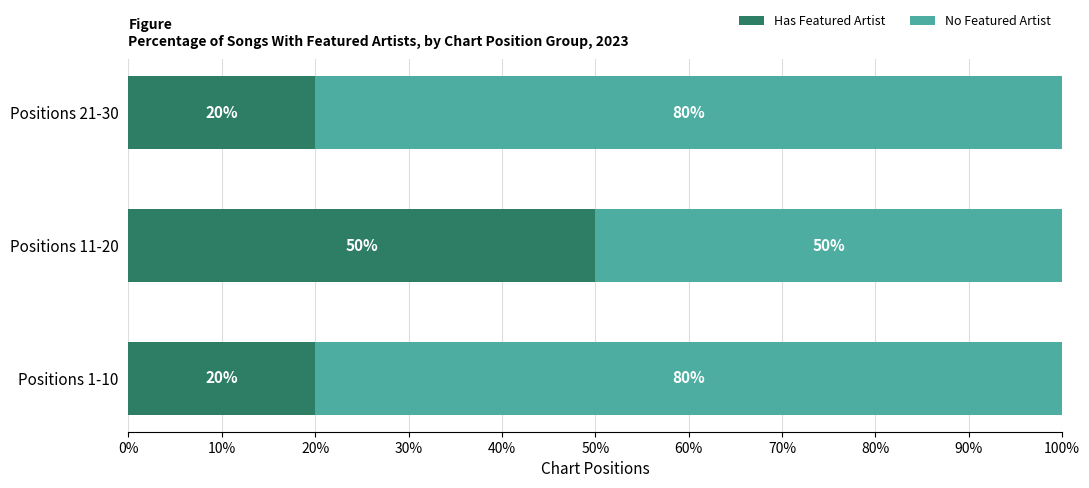

What is the highest value of the Has Featured Artist series?

50